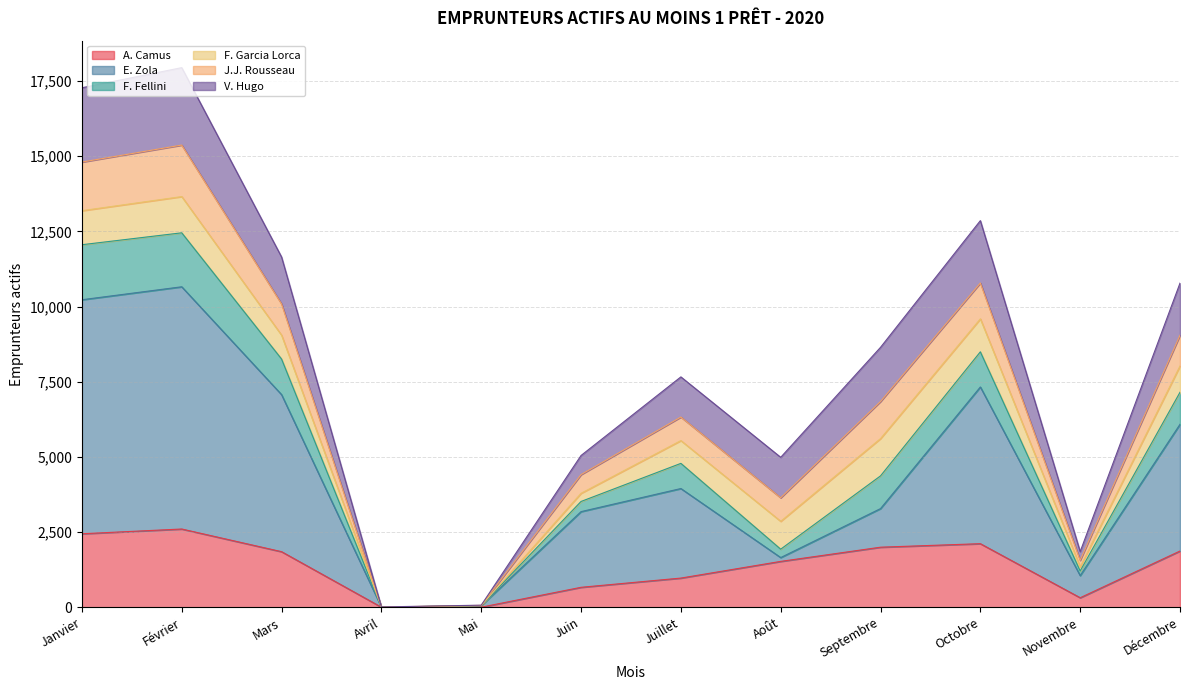

What is the total value across all series at Février?

17945